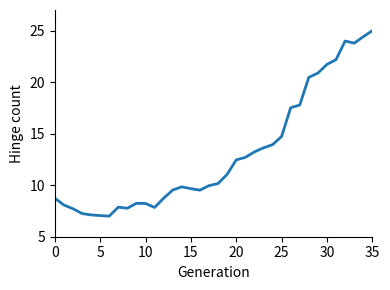

What is the maximum value shown in the chart?

25.0